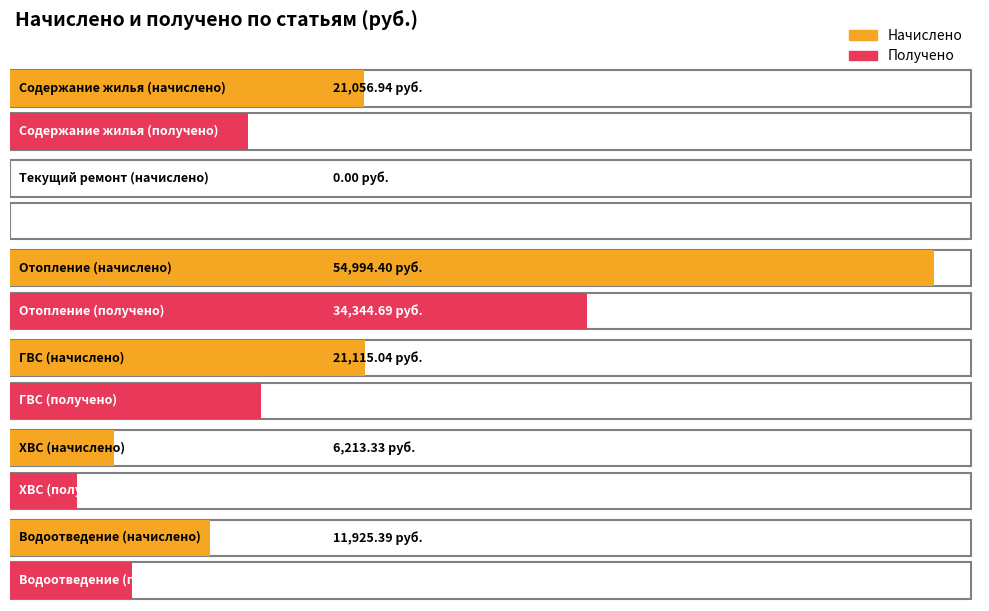

How many bars are there in total?

12